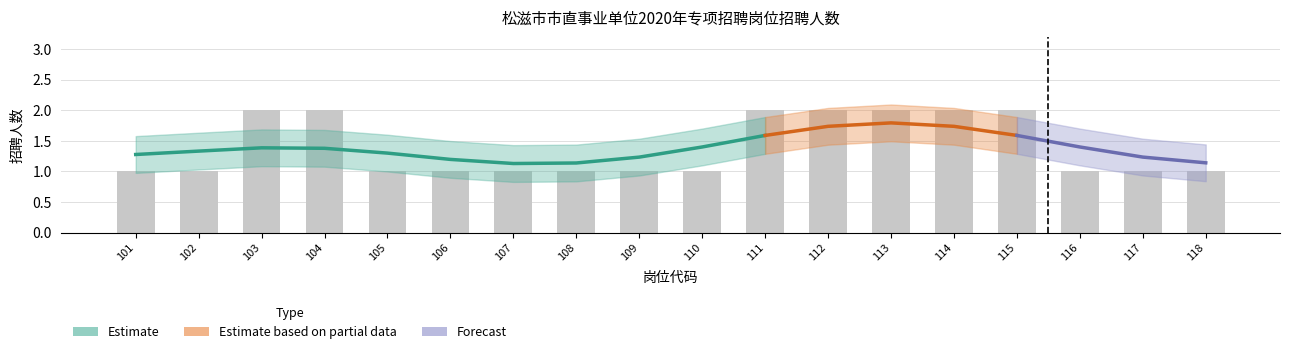

Count the number of categories in the chart.

18